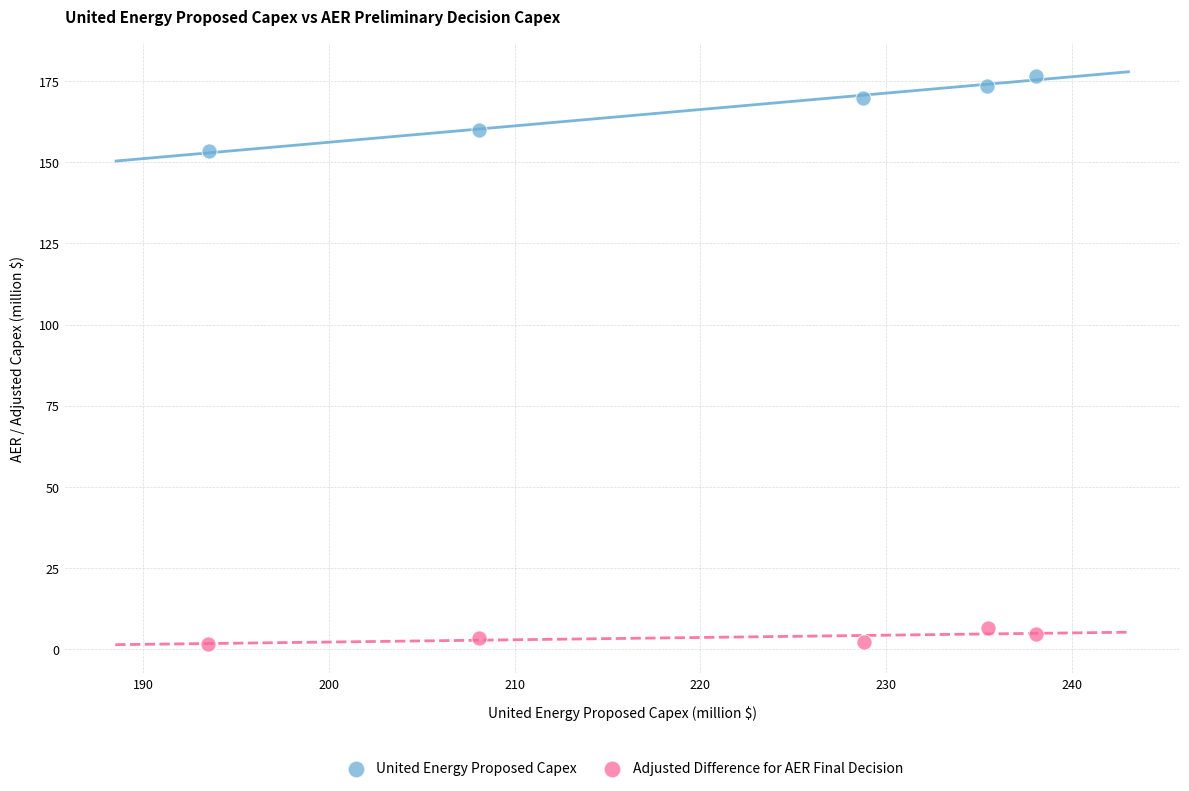

What are all the series names shown in the legend?

United Energy Proposed Capex, Adjusted Difference for AER Final Decision